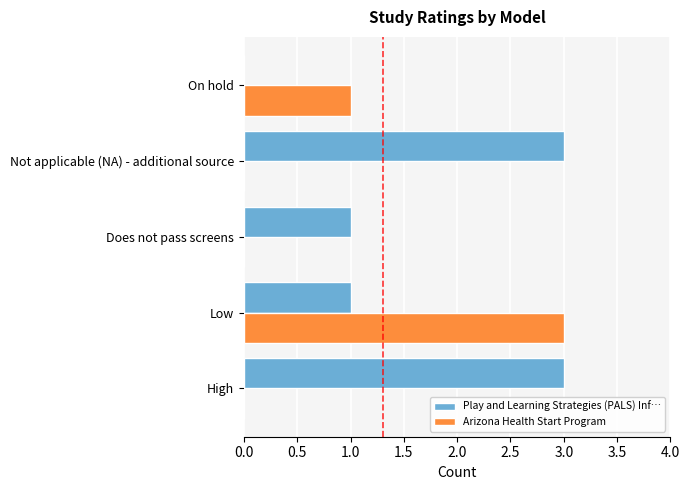

Count the Play and Learning Strategies (PALS) Inf… values in the range 1 to 3.

4